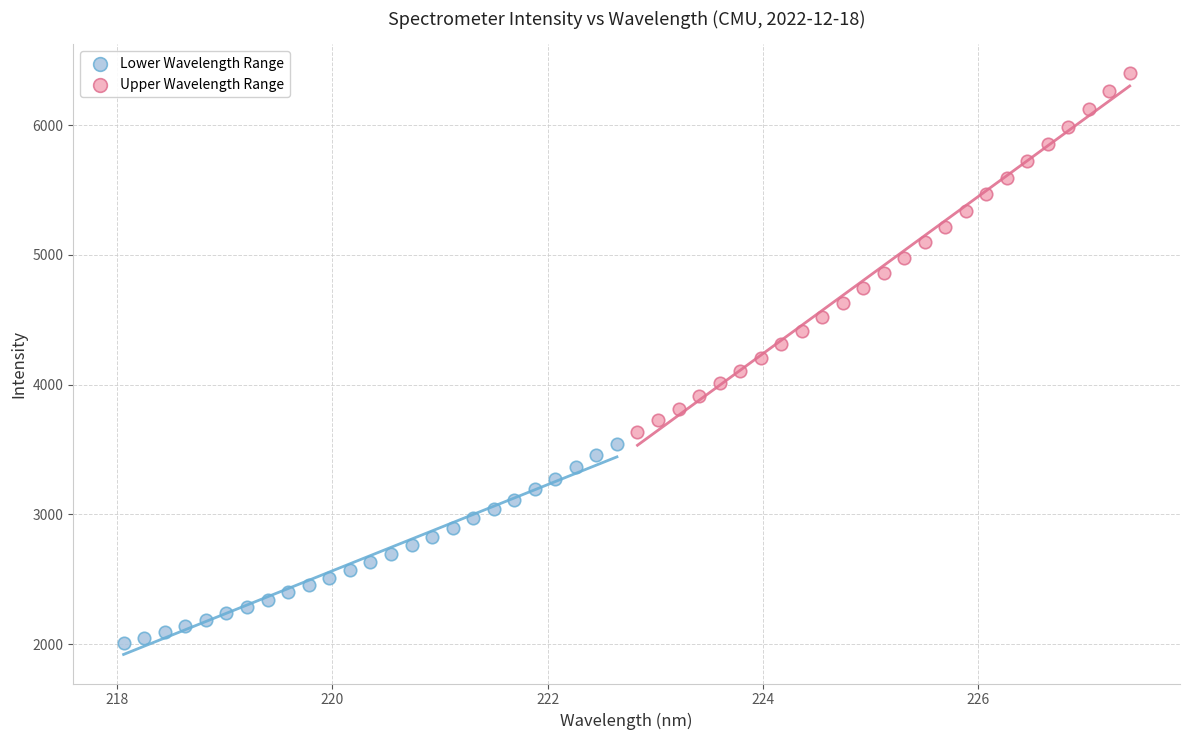

Which series contains the lowest Y value?

Lower Wavelength Range